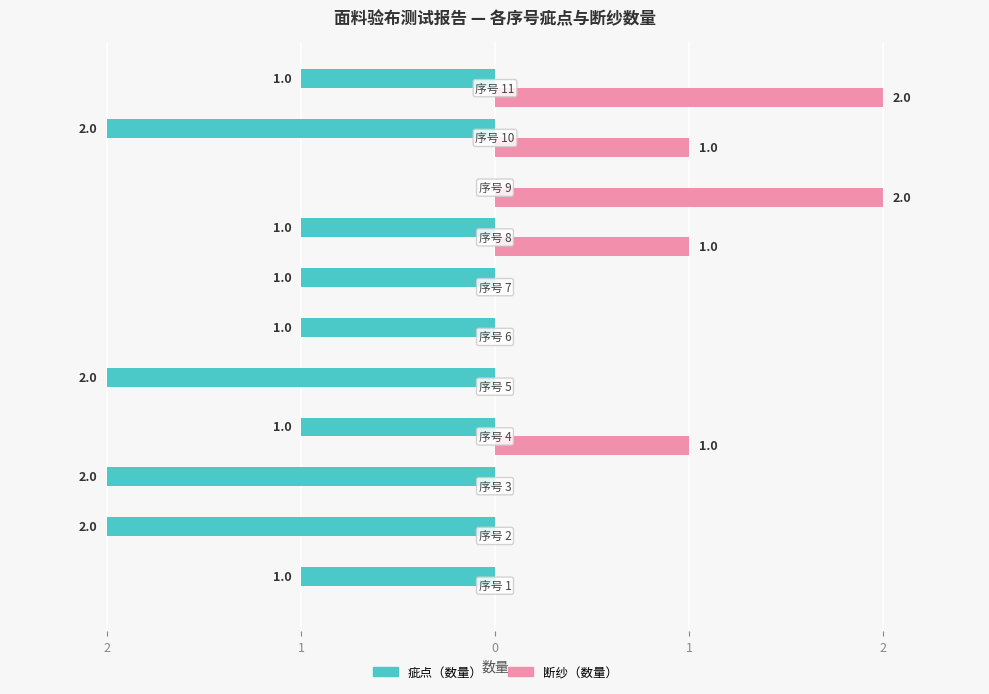

How many bars are there in total?

22